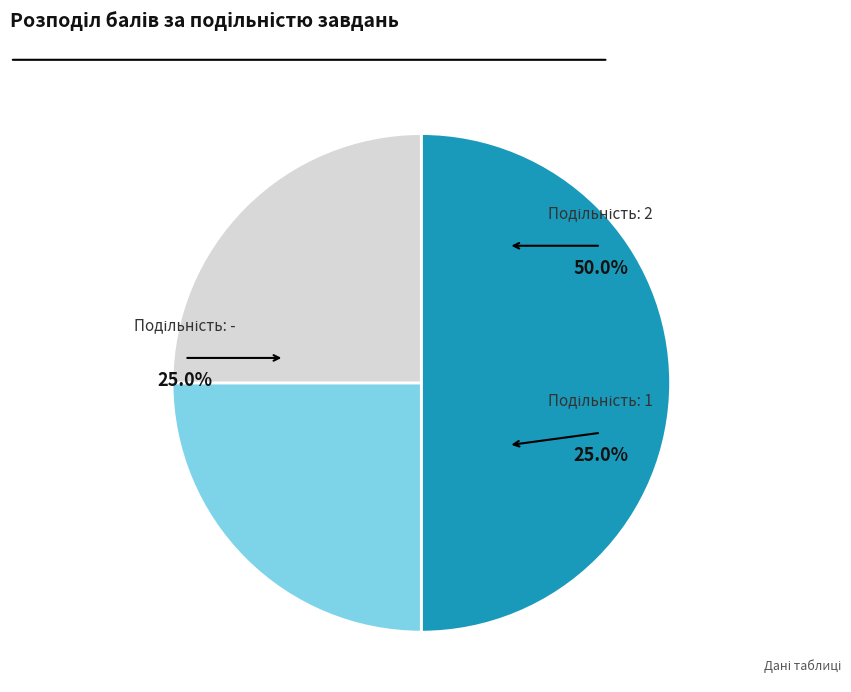

True or false: - accounts for 25% of the total.

True